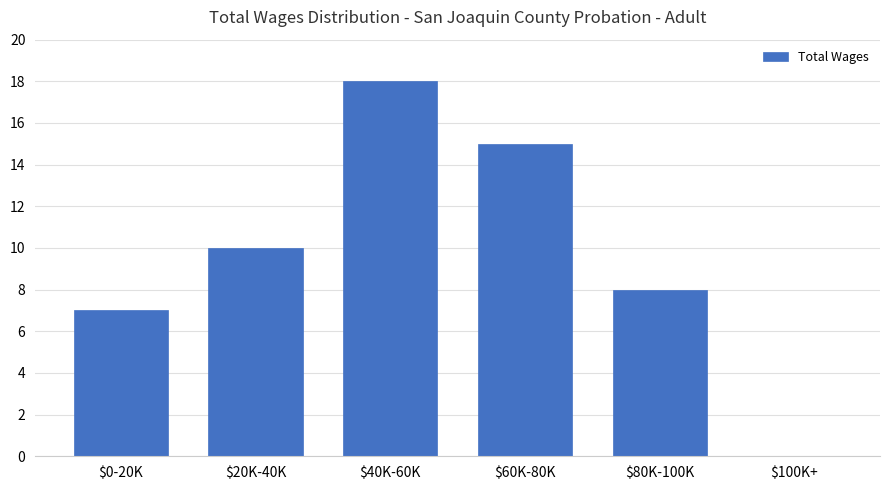

What value does the data have at $60K-80K, to the nearest 5?

15